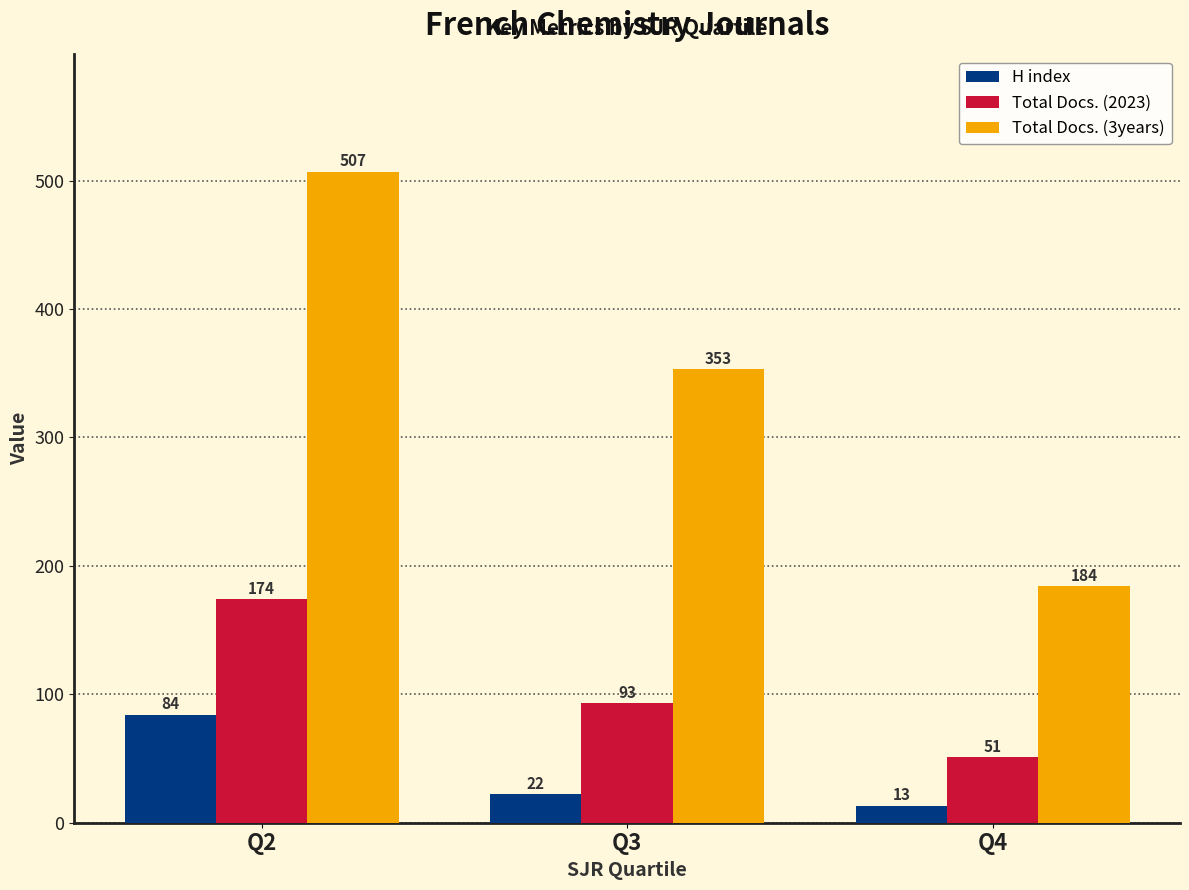

Where does the Total Docs. (3years) series first go above 353?

Q2